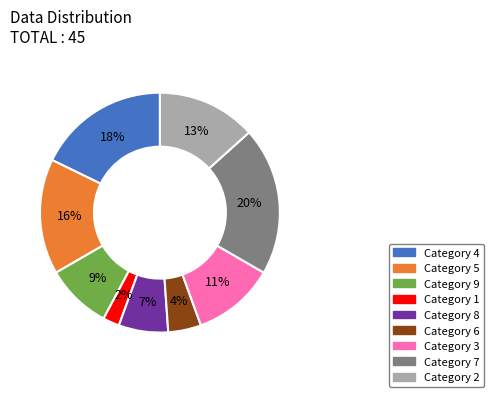

Is there a majority slice in this chart?

No